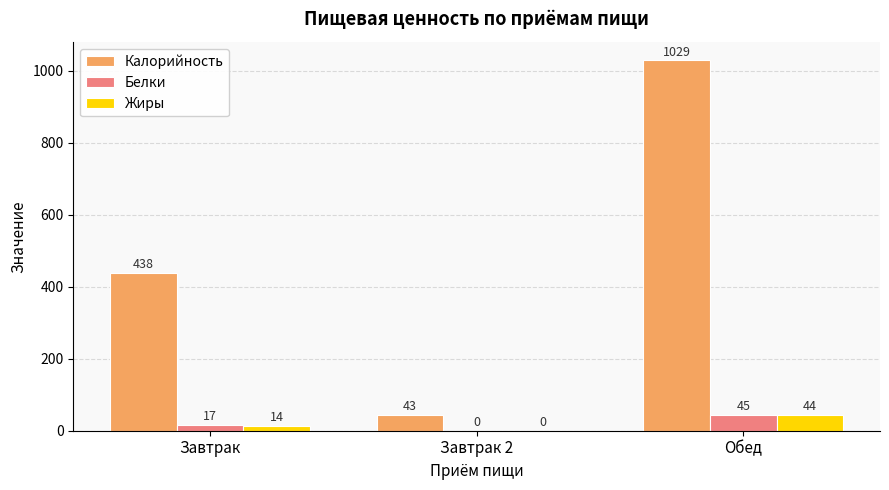

What is the total value across all series at Завтрак?

469